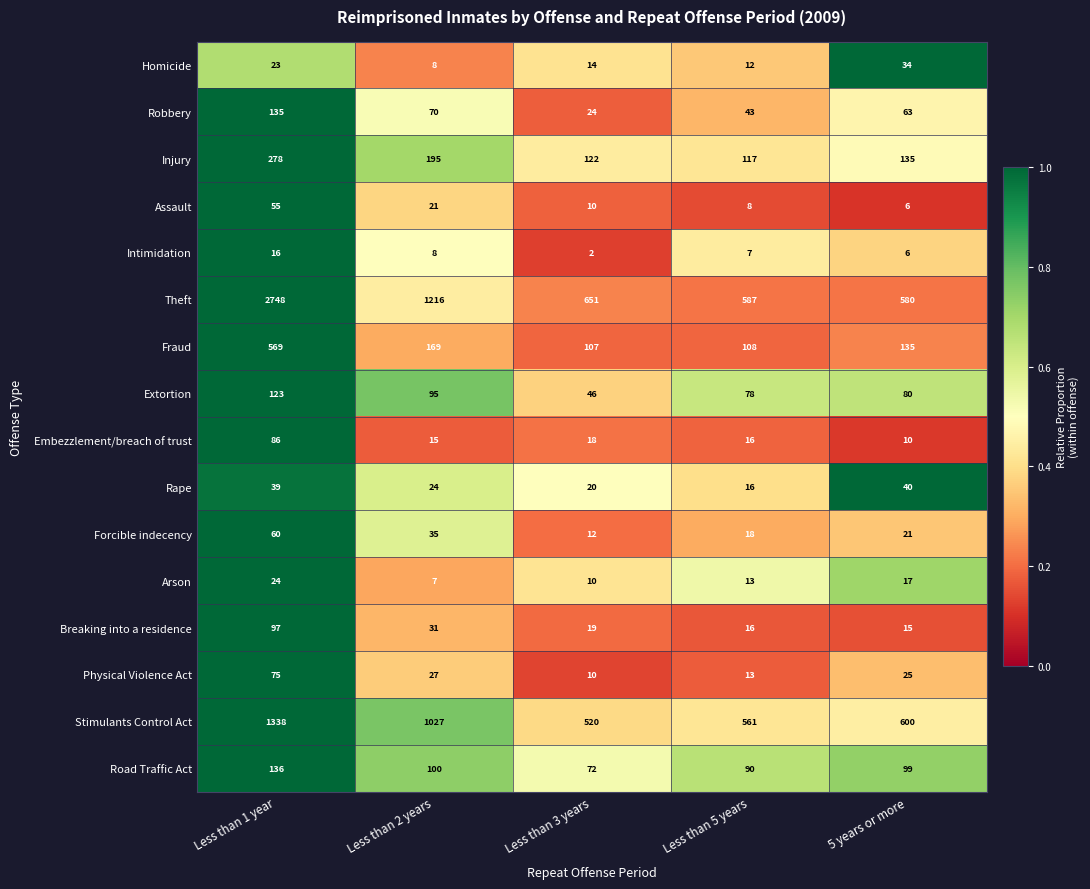

What is the approximate value of Assault at Less than 5 years, to the nearest 5?

10